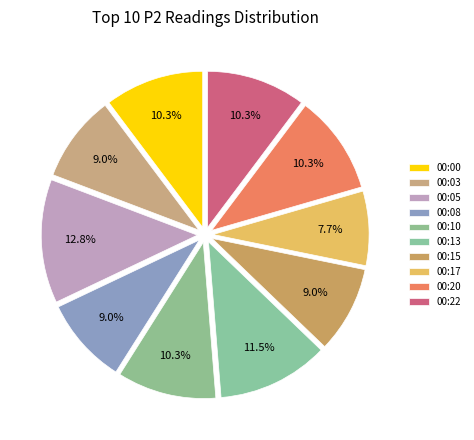

What is the largest slice in the pie chart?

00:05